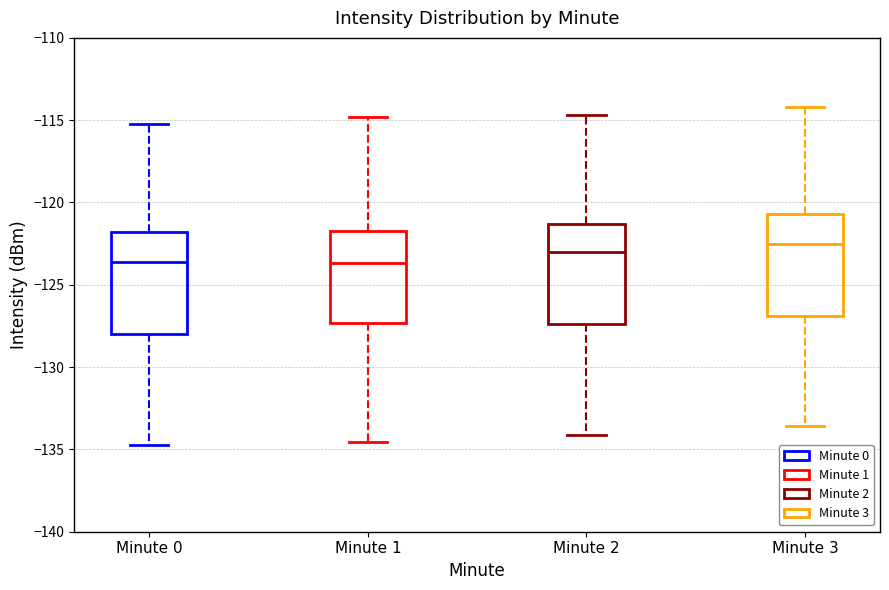

Reading left to right, transcribe this box plot: for each box, give where its median line is, the range the box spans, and where its two whiskers end, as read against the y-axis. The values are not printed on the chart, so give them approximately, as read against the axis.

Minute 0: median -123.5, box -128.0 to -122.0, whiskers -135.0 to -115.0
Minute 1: median -123.5, box -127.5 to -122.0, whiskers -134.5 to -115.0
Minute 2: median -123.0, box -127.5 to -121.5, whiskers -134.0 to -114.5
Minute 3: median -122.5, box -127.0 to -120.5, whiskers -133.5 to -114.0